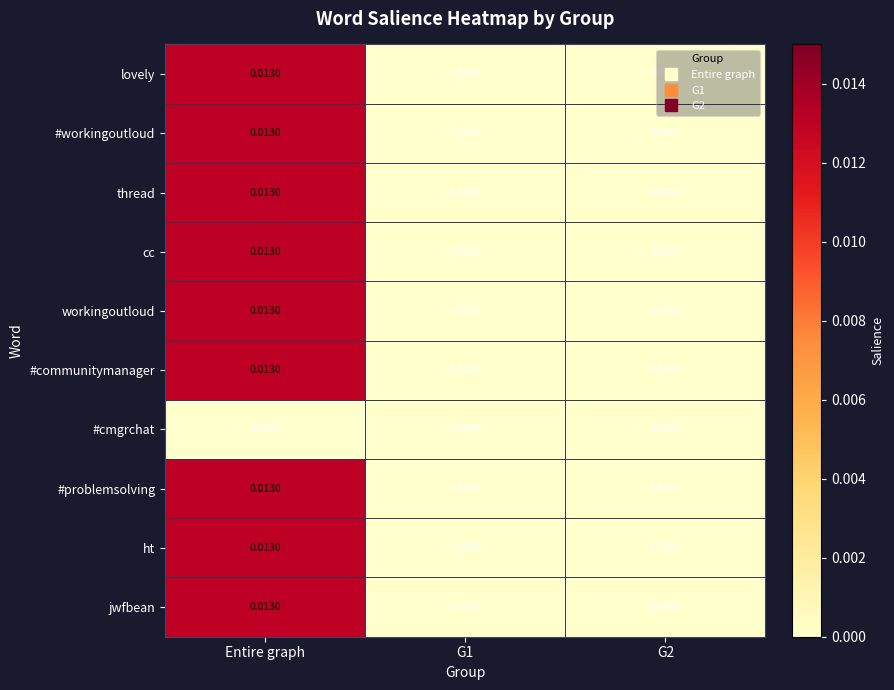

Is the value of #workingoutloud at G1 greater than the value of ht at Entire graph?

No